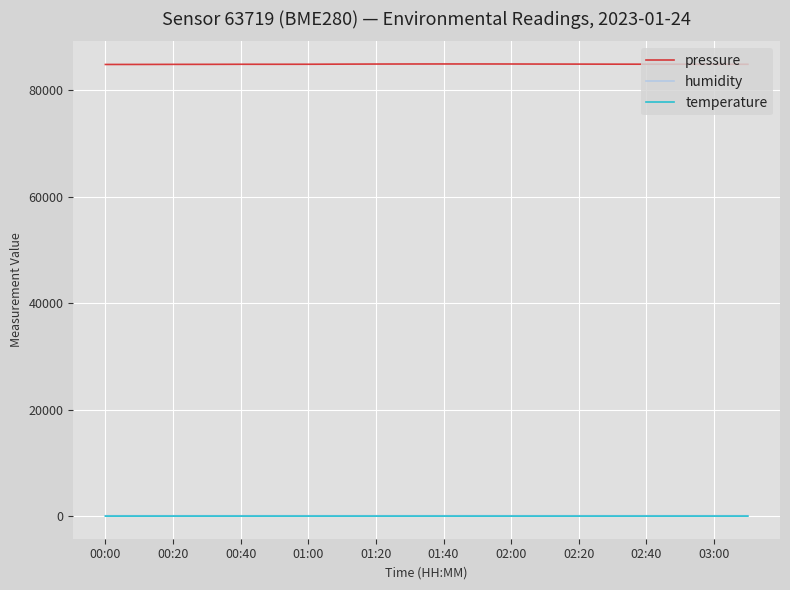

Which series has the widest spread of values?

pressure